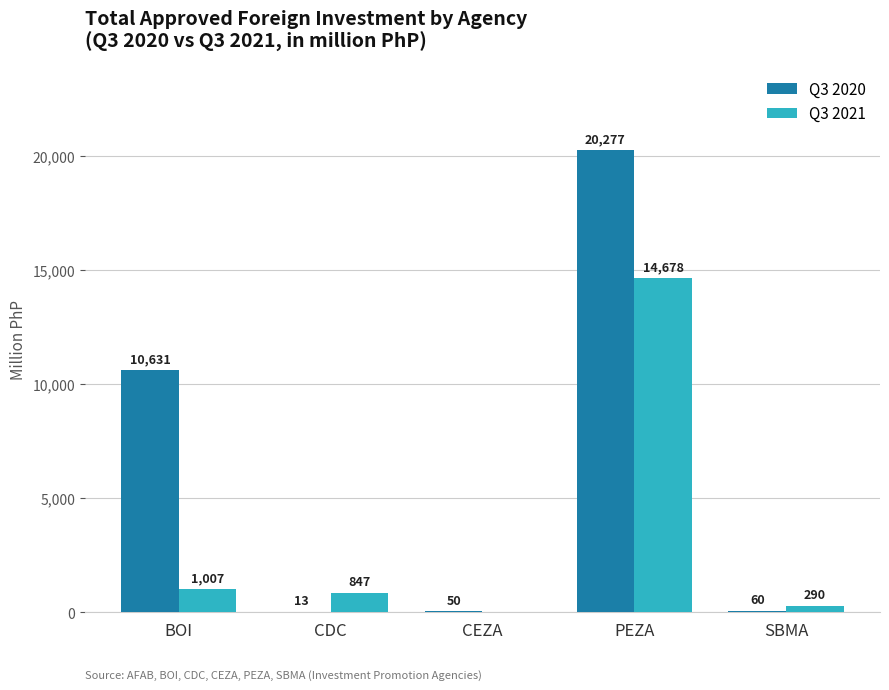

What is the maximum value shown in the chart?

20276.5